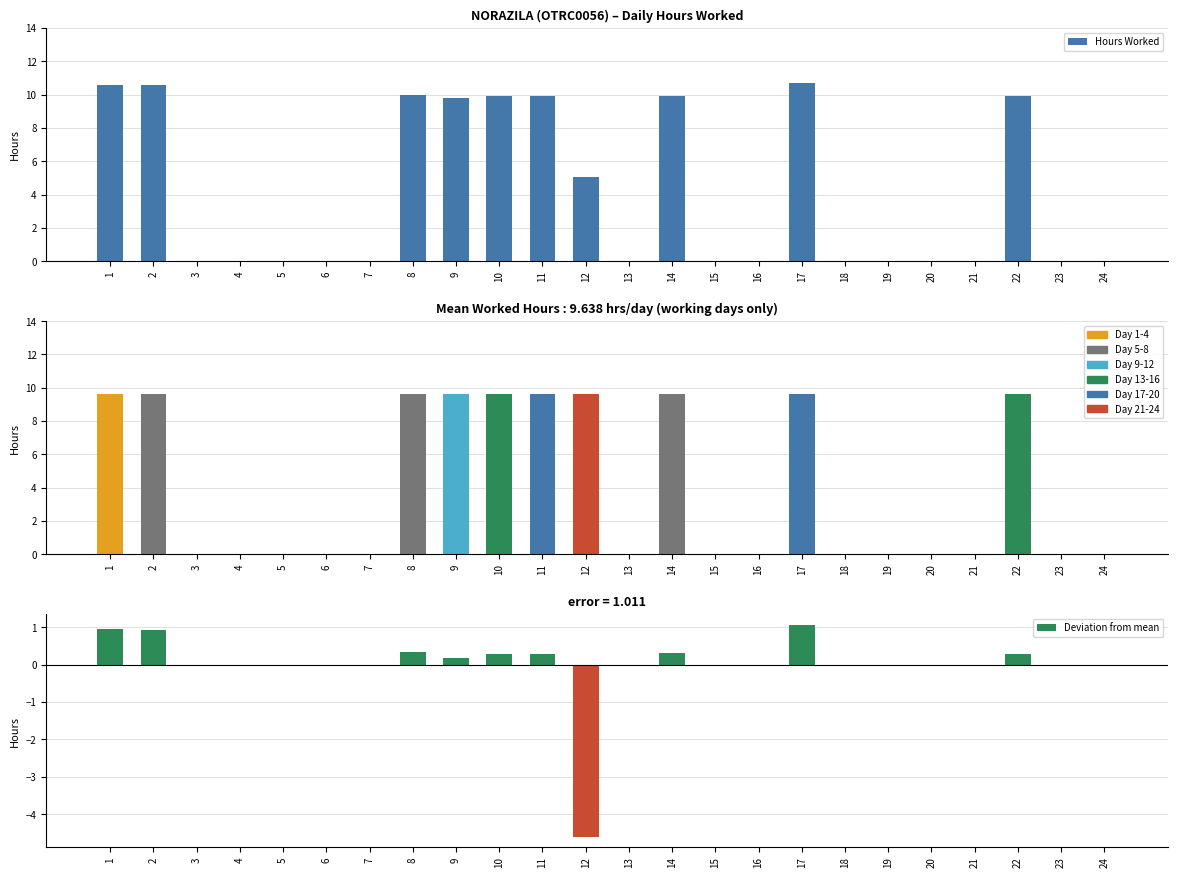

Rank the series at 8 from lowest to highest value.

Deviation from mean, Avg Hours, Hours Worked